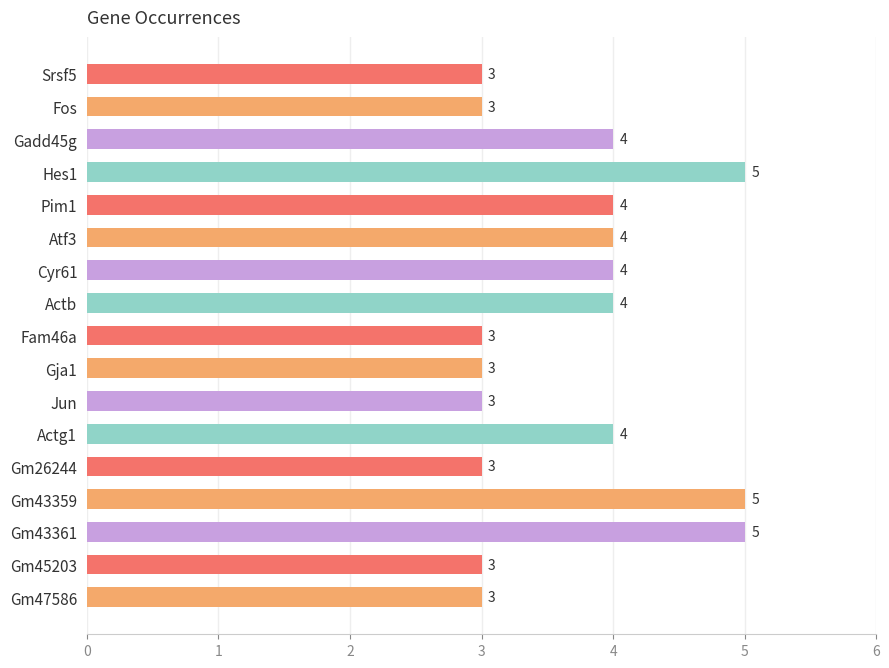

What is the maximum value shown in the chart?

5